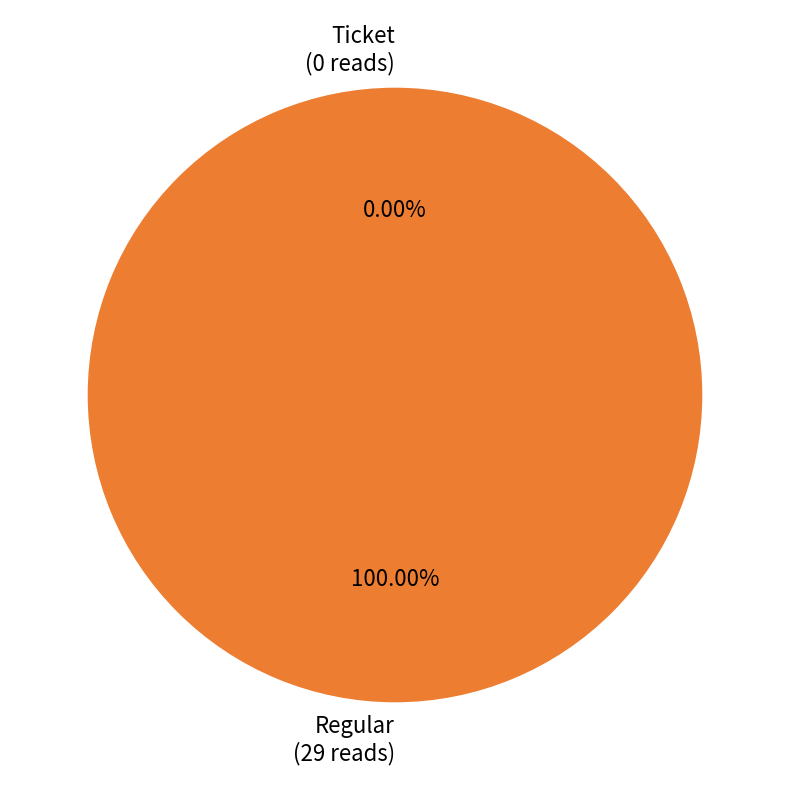

Which category has the biggest portion of the pie?

Regular